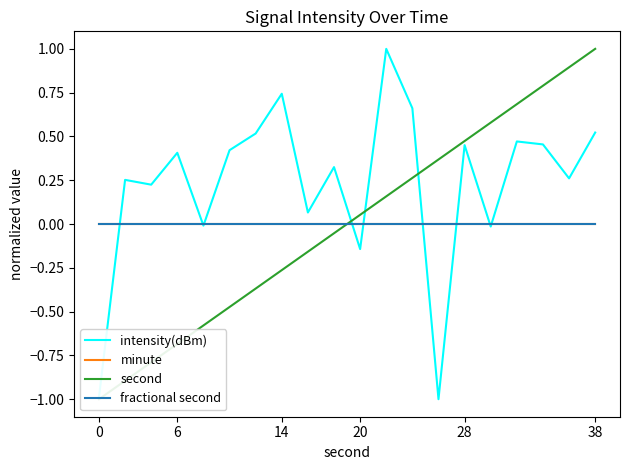

How many times do minute and intensity(dBm) cross each other?

9